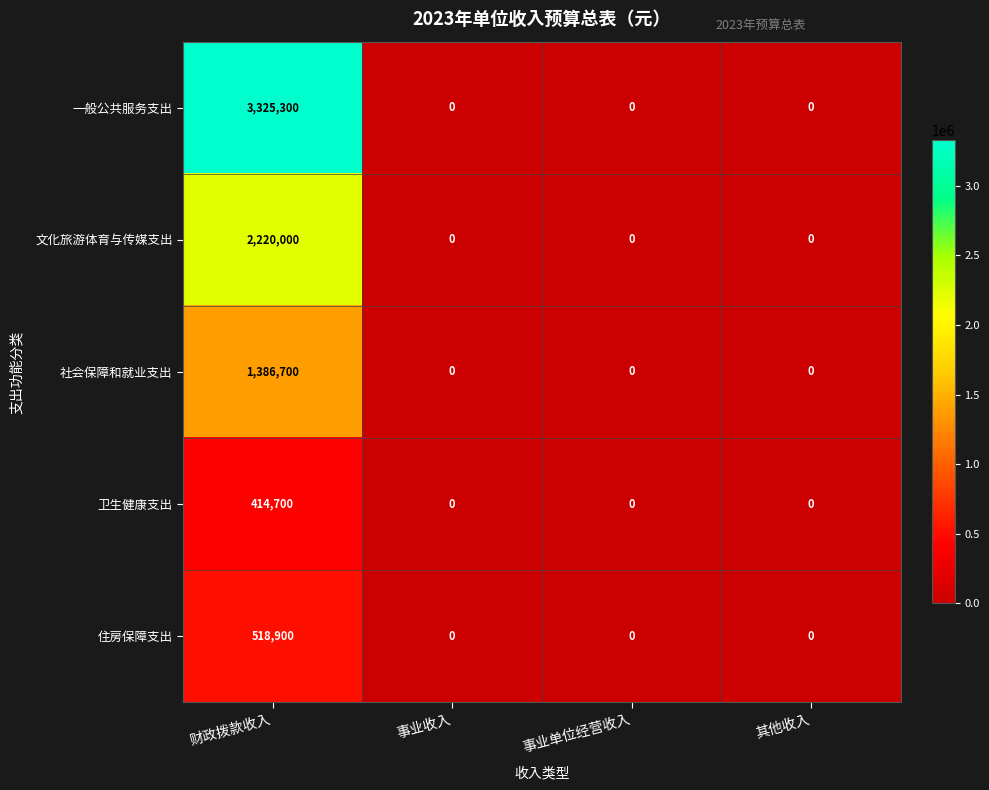

Which series has the widest spread of values?

一般公共服务支出